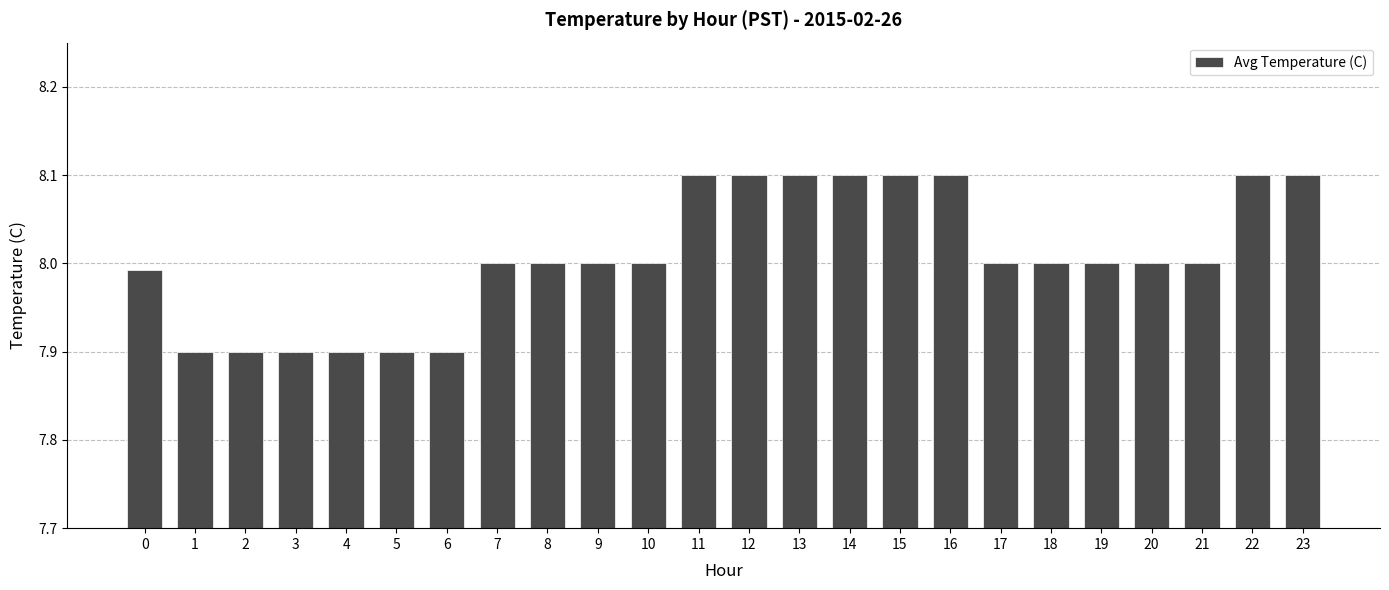

What is the greatest value displayed?

8.1